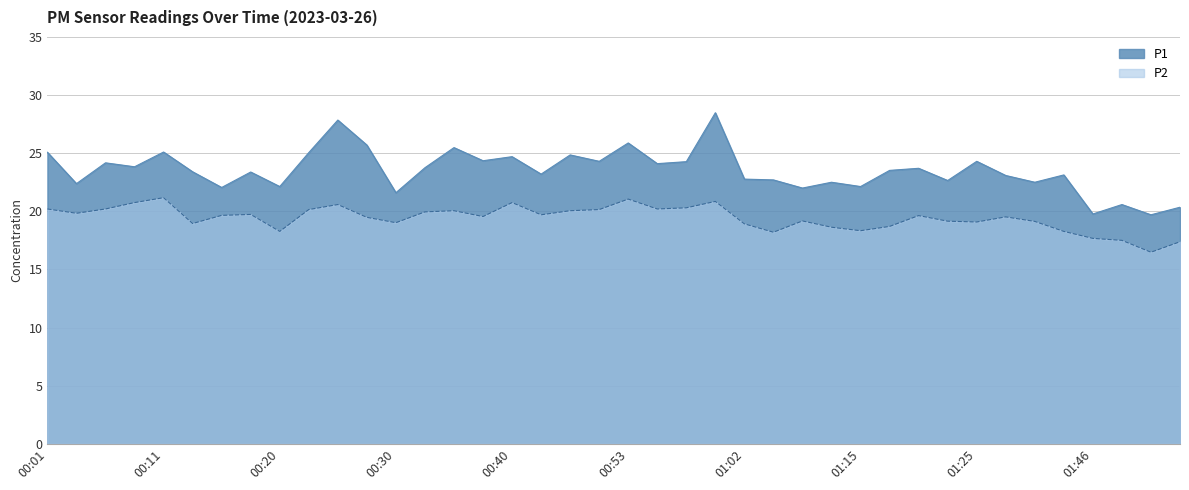

What position from the right is 01:12?

13